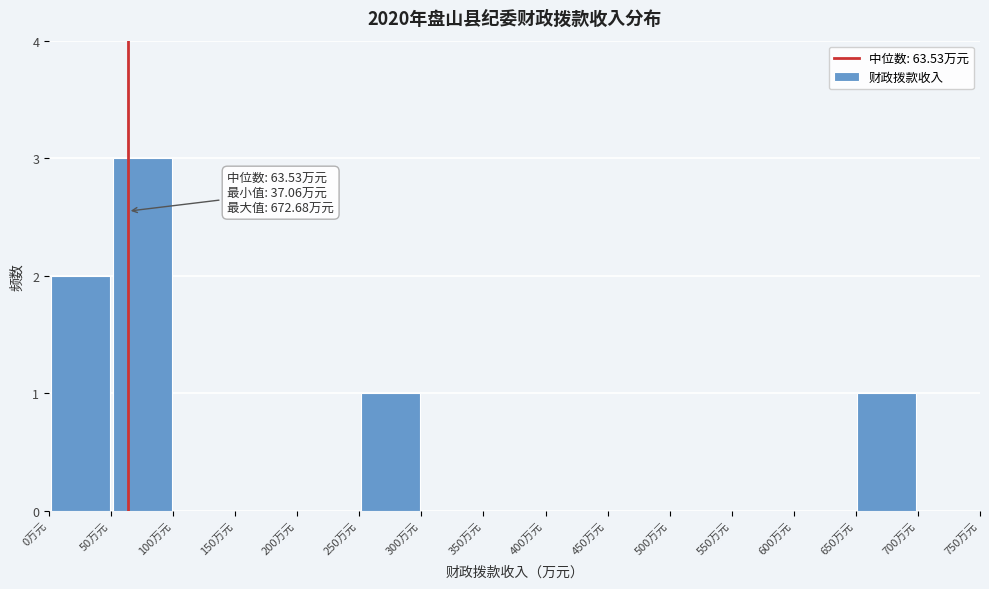

Which range on the x-axis has the tallest bar?

50 to 100